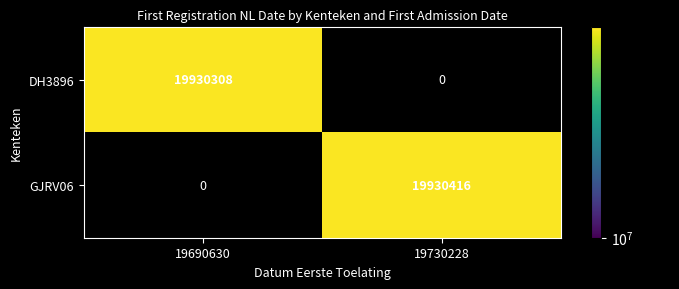

Reading left to right, transcribe all the data shown in this chart.

DH3896: 19930308	0
GJRV06: 0	19930416